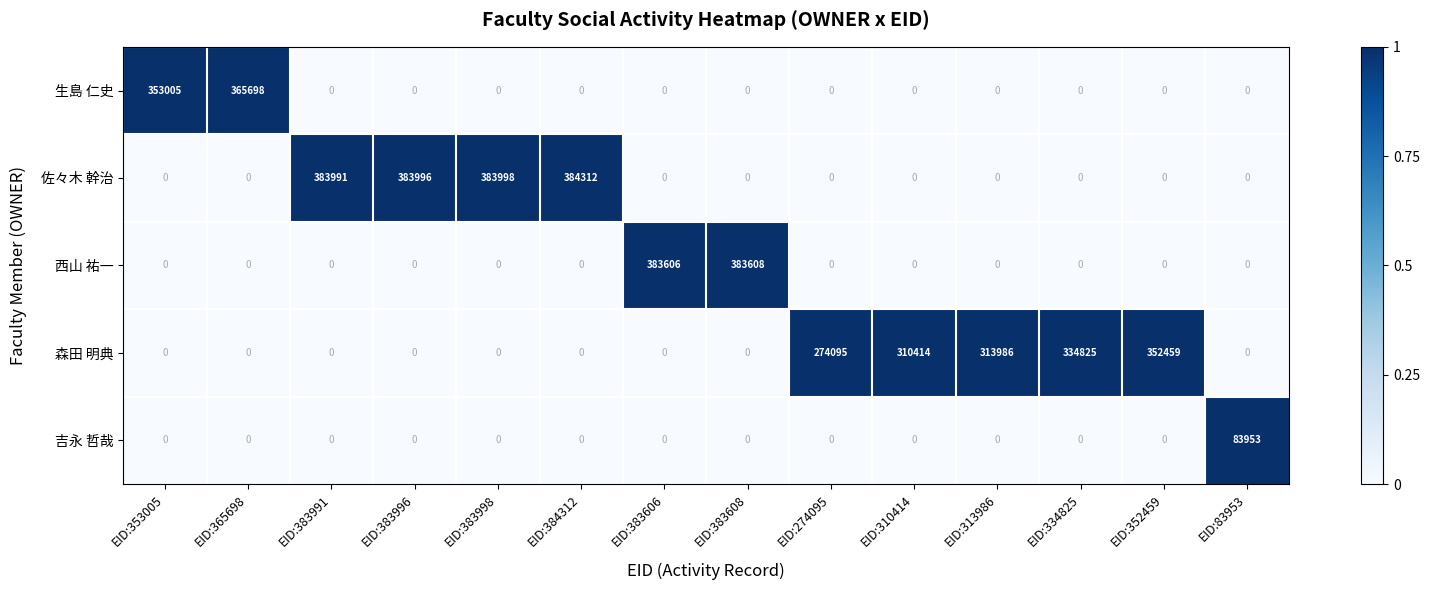

Rank the series by their maximum value, from lowest to highest.

吉永 哲哉, 森田 明典, 生島 仁史, 西山 祐一, 佐々木 幹治